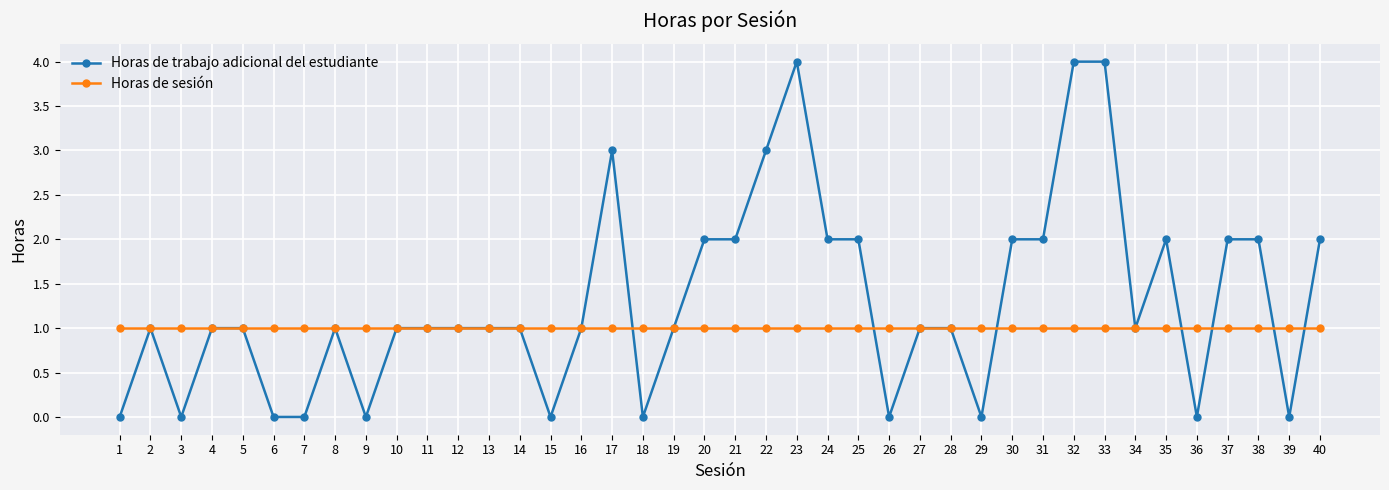

Reading right to left, list all the values displayed in this chart.

Horas de trabajo adicional del estudiante: 40=2	39=0	38=2	37=2	36=0	35=2	34=1	33=4	32=4	31=2	30=2	29=0	28=1	27=1	26=0	25=2	24=2	23=4	22=3	21=2	20=2	19=1	18=0	17=3	16=1	15=0	14=1	13=1	12=1	11=1	10=1	9=0	8=1	7=0	6=0	5=1	4=1	3=0	2=1	1=0
Horas de sesión: 40=1	39=1	38=1	37=1	36=1	35=1	34=1	33=1	32=1	31=1	30=1	29=1	28=1	27=1	26=1	25=1	24=1	23=1	22=1	21=1	20=1	19=1	18=1	17=1	16=1	15=1	14=1	13=1	12=1	11=1	10=1	9=1	8=1	7=1	6=1	5=1	4=1	3=1	2=1	1=1